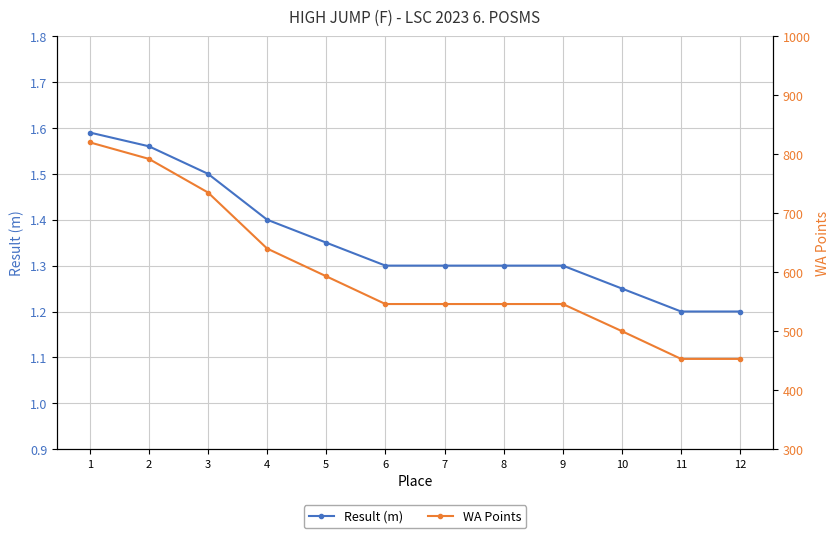

How many WA Points values are between 546 and 735?

7